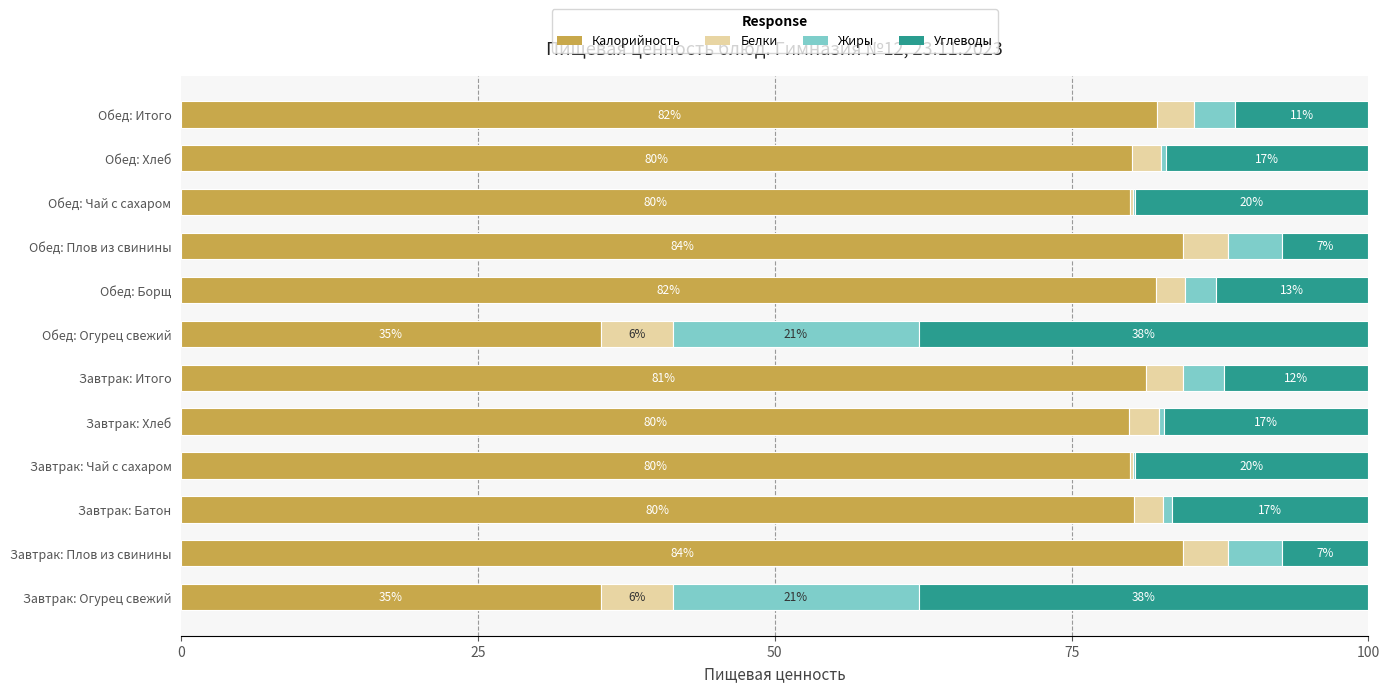

The Калорийность series shows 35.4 at Обед: Огурец свежий. True or false?

True